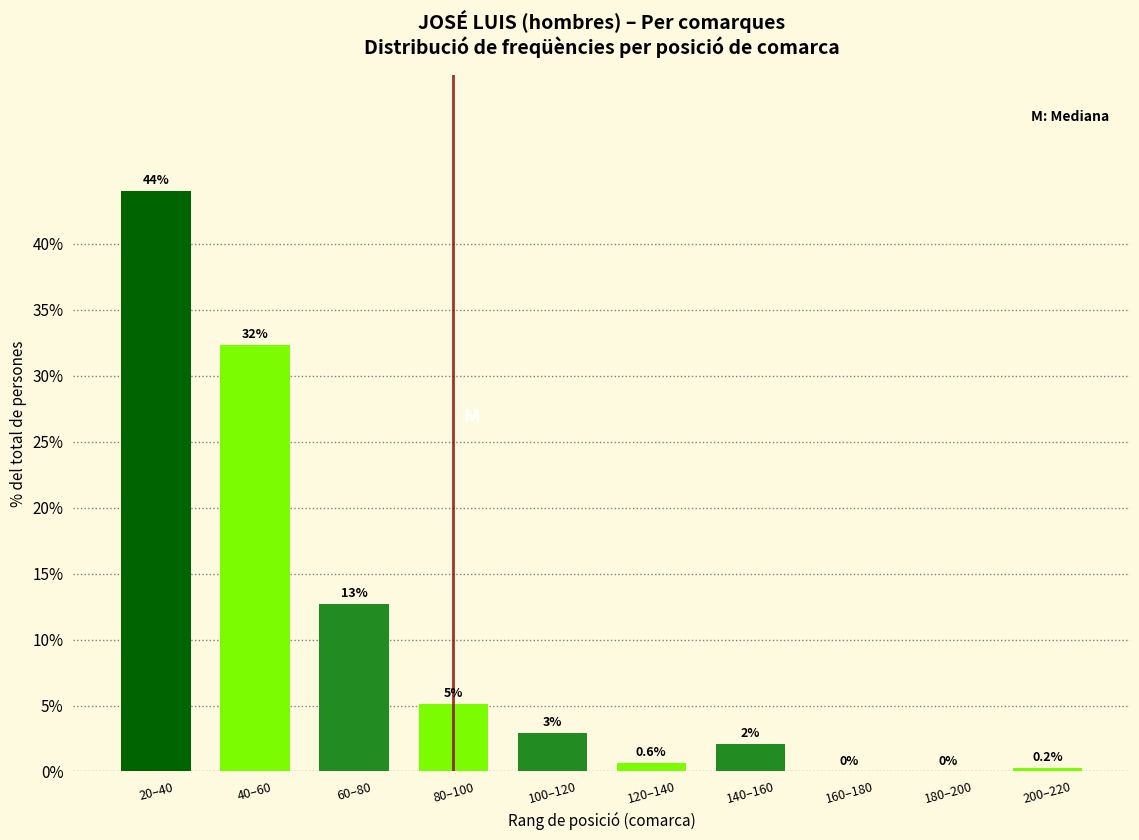

Between 100–120 and 60–80, which is larger?

60–80